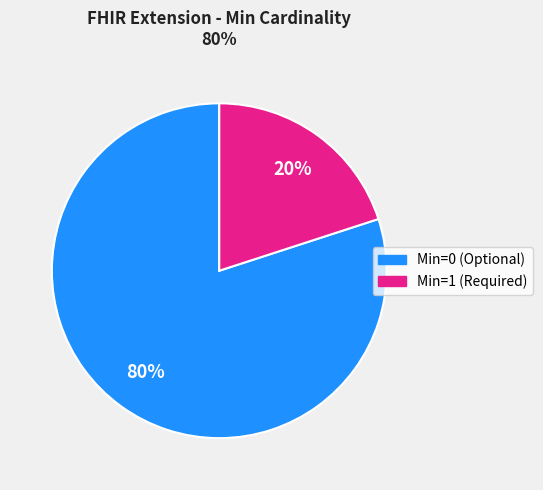

Is there a majority slice in this chart?

Yes